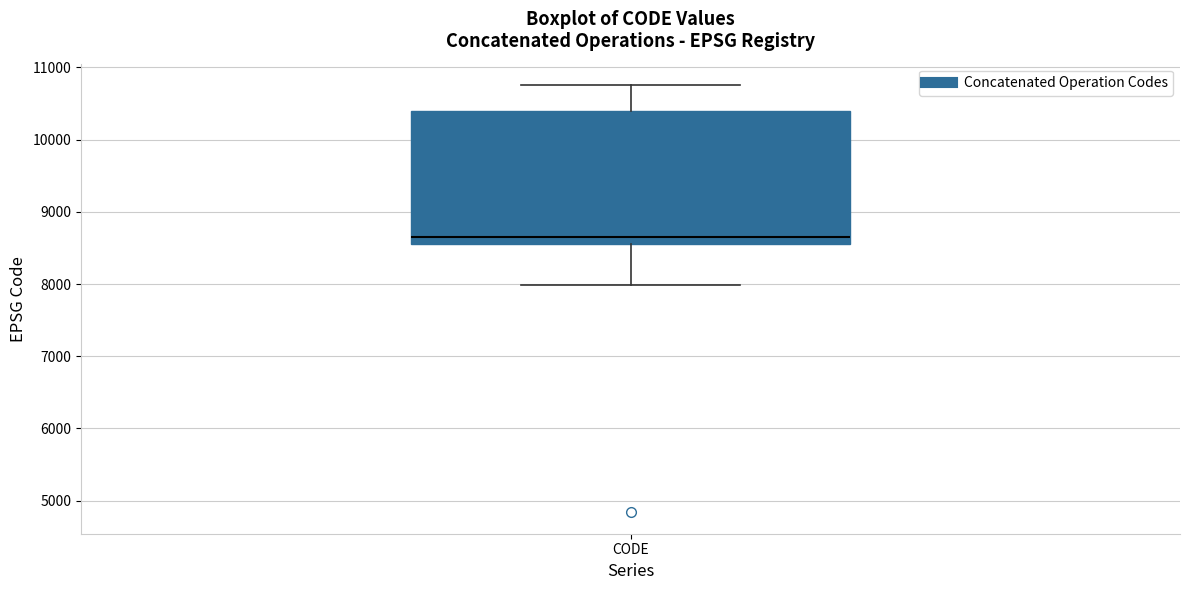

Where does the lower whisker of the box for CODE end on the y-axis? The values are not printed on the chart, so give them approximately, as read against the axis.

8000